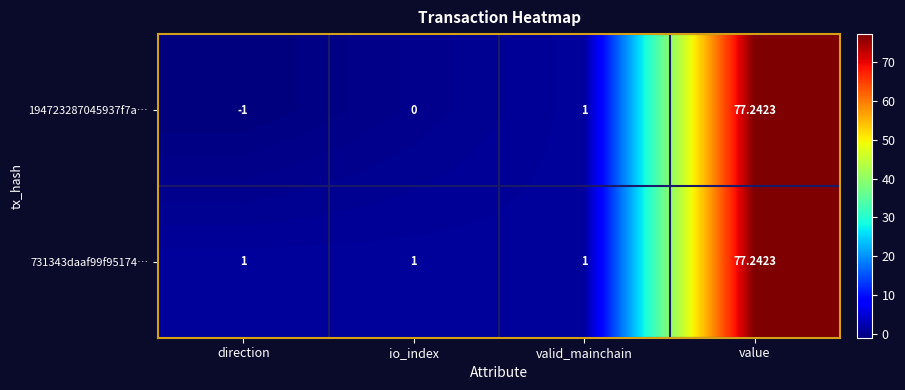

How many values in the 194723287045937f7a… series are below 1?

2